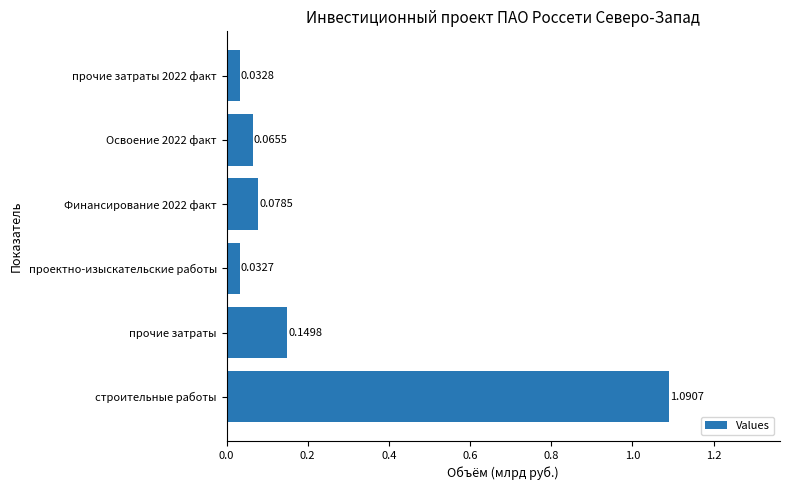

Rank the categories by value from highest to lowest.

строительные работы, прочие затраты, Финансирование 2022 факт, Освоение 2022 факт, прочие затраты 2022 факт, проектно-изыскательские работы